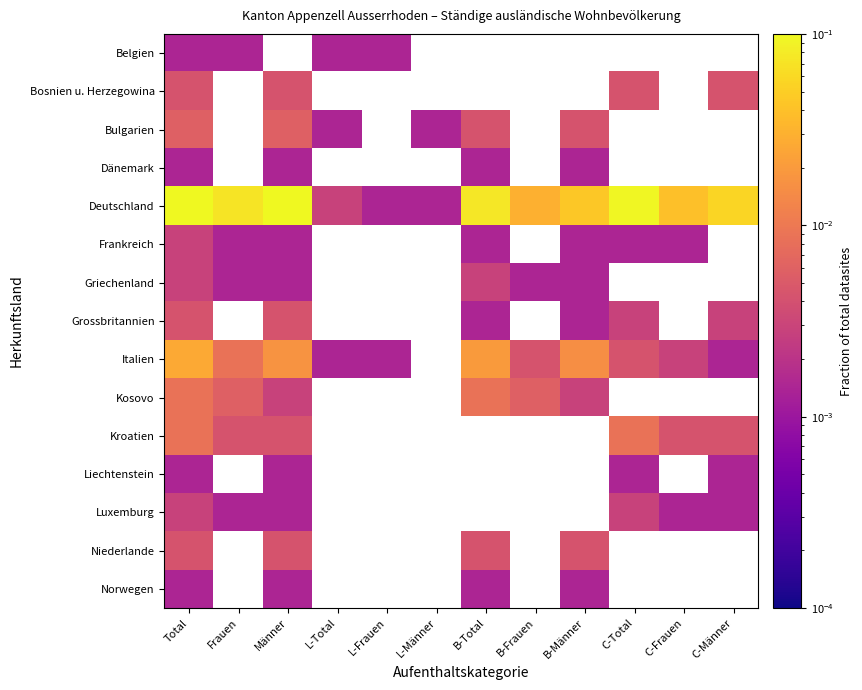

What is the maximum value shown in the chart?

0.2